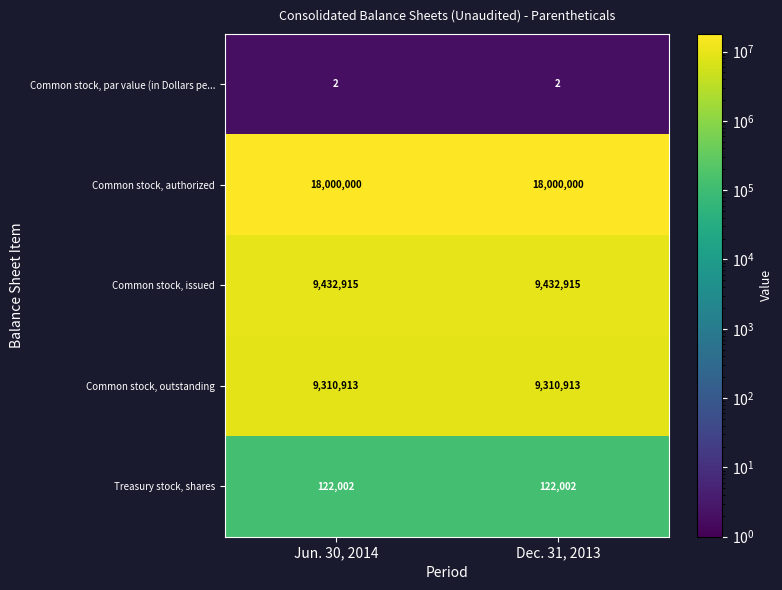

The Common stock, par value (in Dollars pe... series shows 3 at Dec. 31, 2013. True or false?

False